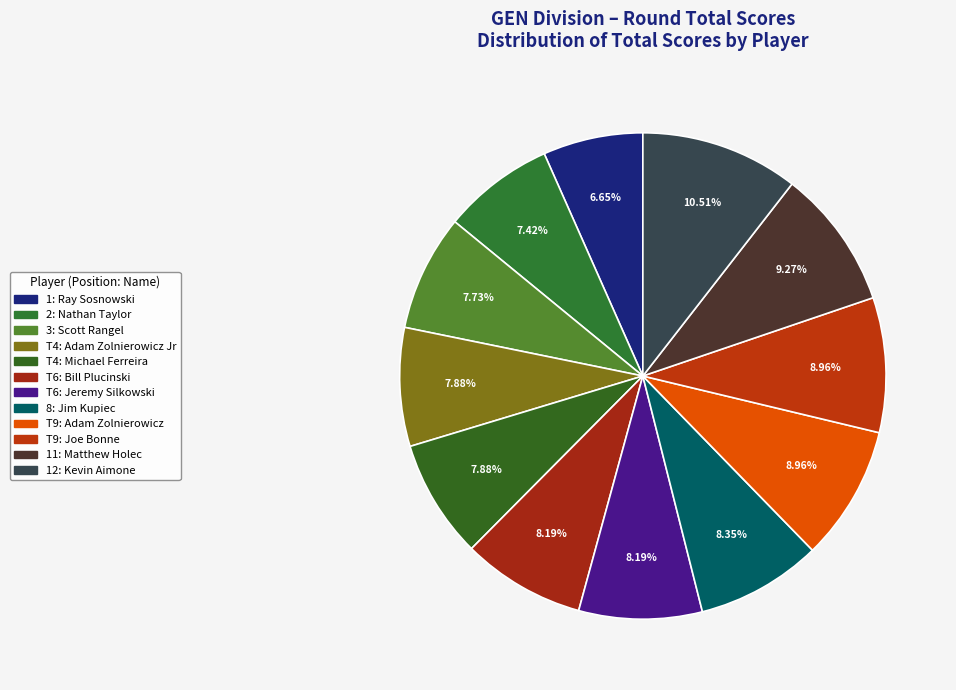

Count the number of slices in the pie.

12